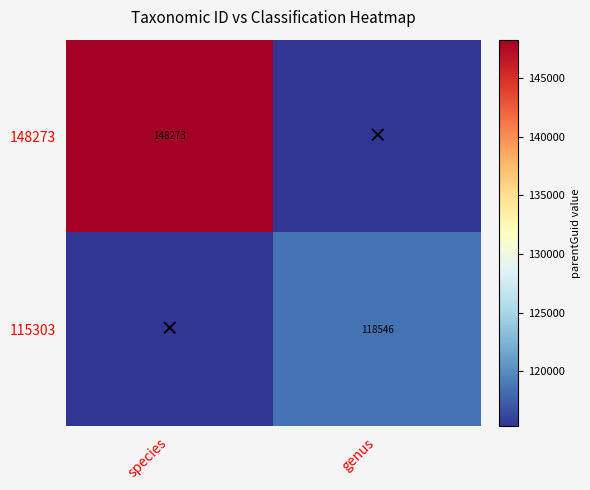

Is it true that 115303 equals 68442 at genus?

False